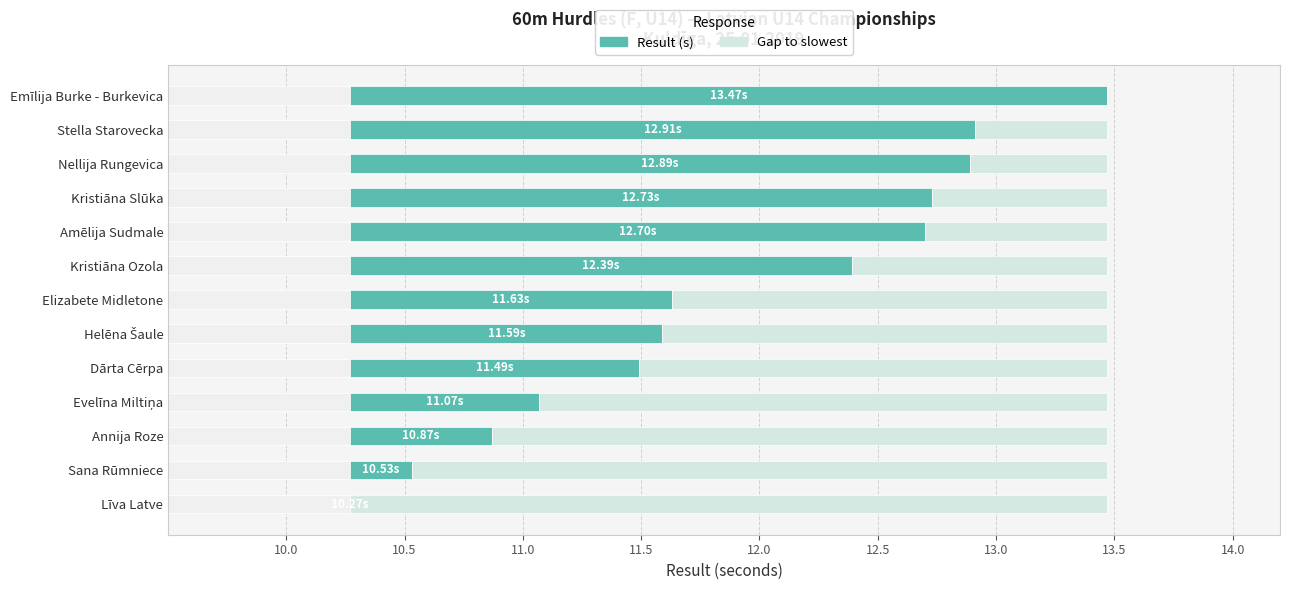

What is the difference between the second highest and minimum values in the Result (s) series?

2.6